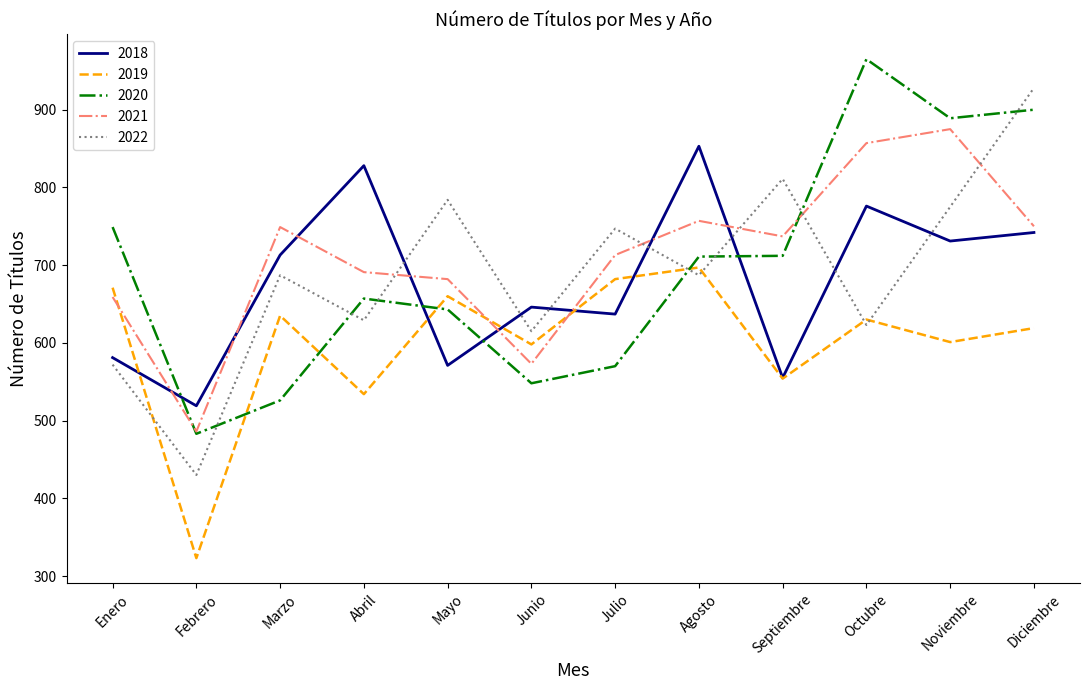

What is the sum of the 2021 values at Octubre and Abril?

1548